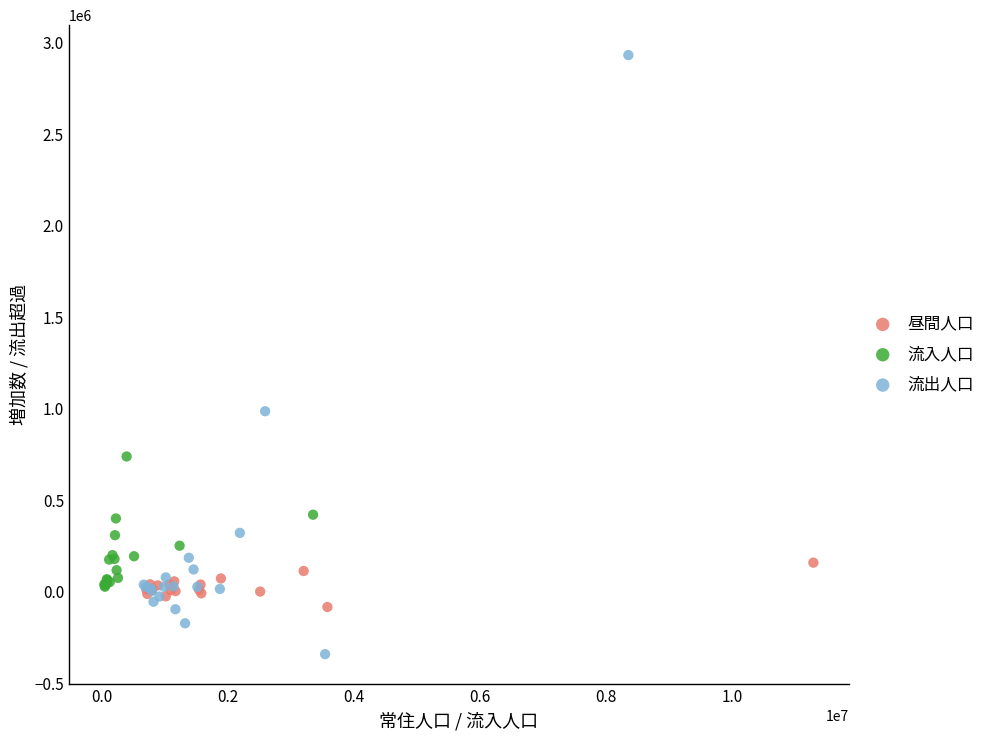

Which series reaches the maximum Y coordinate?

流出人口